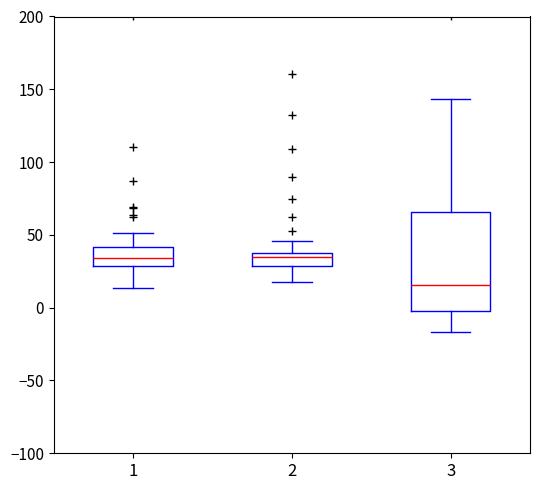

Comparing the boxes themselves (not the whiskers), which one is the tallest?

3